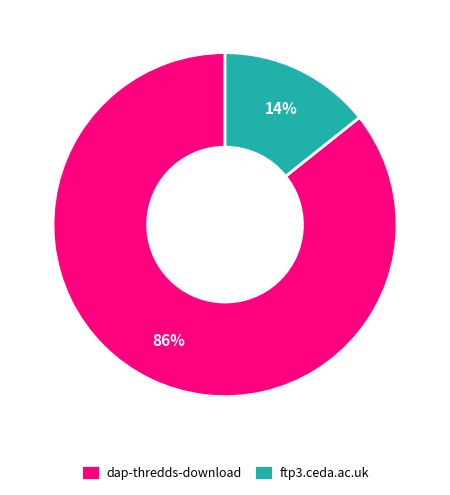

Do dap-thredds-download and ftp3.ceda.ac.uk together represent more than half of the pie?

Yes